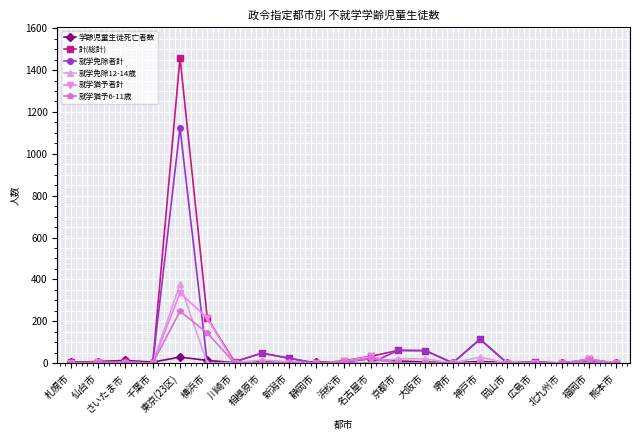

How many values in the 学齢児童生徒死亡者数 series are below 6?

10